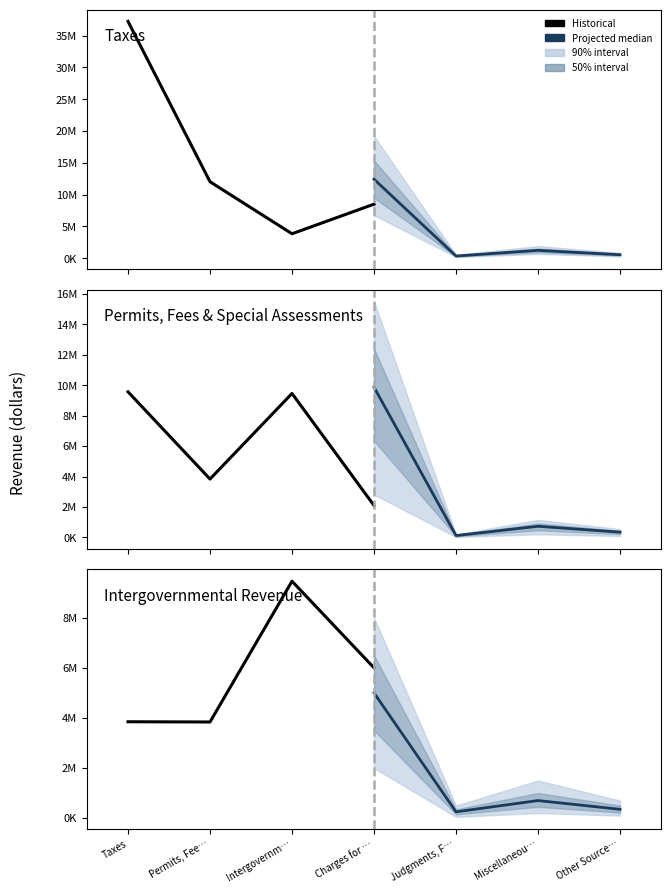

Which series has the widest spread of values?

Historical